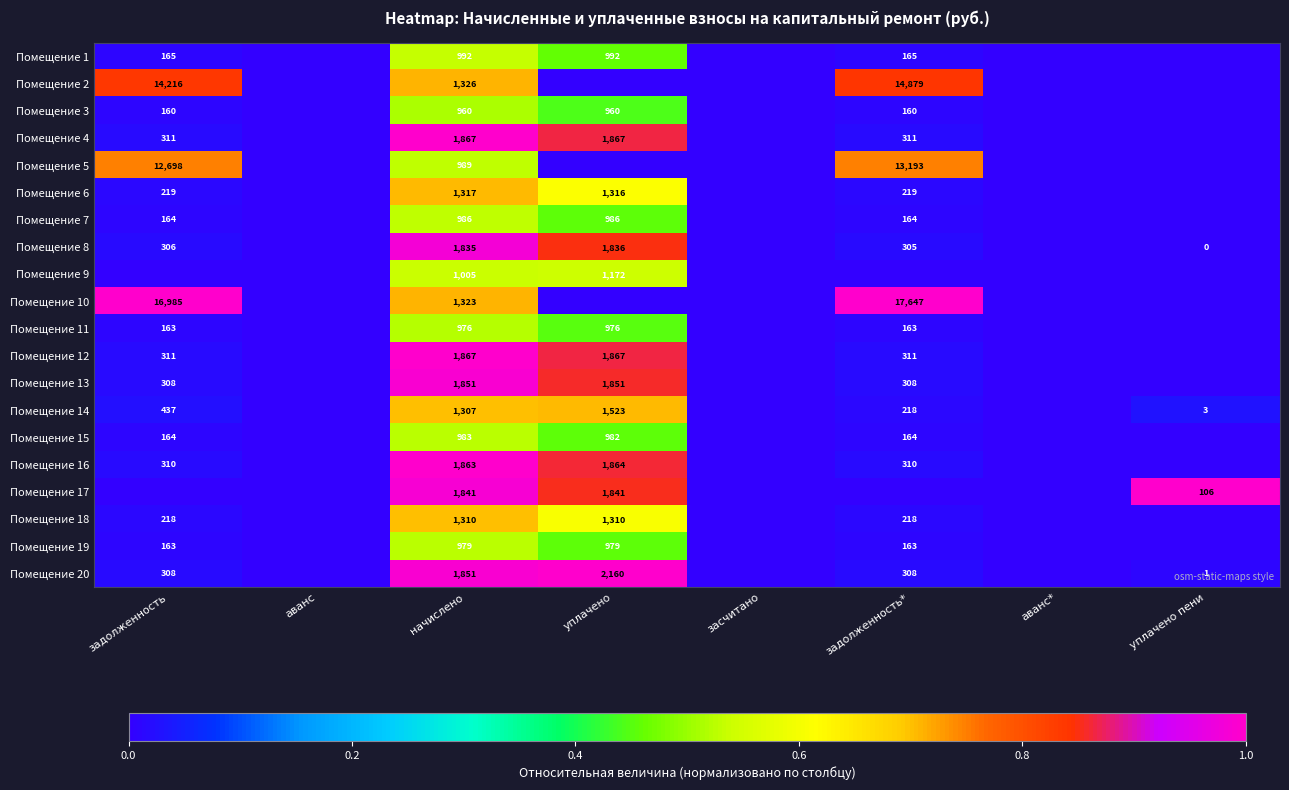

True or false: Помещение 1 has a value of 218 at задолженность.

False